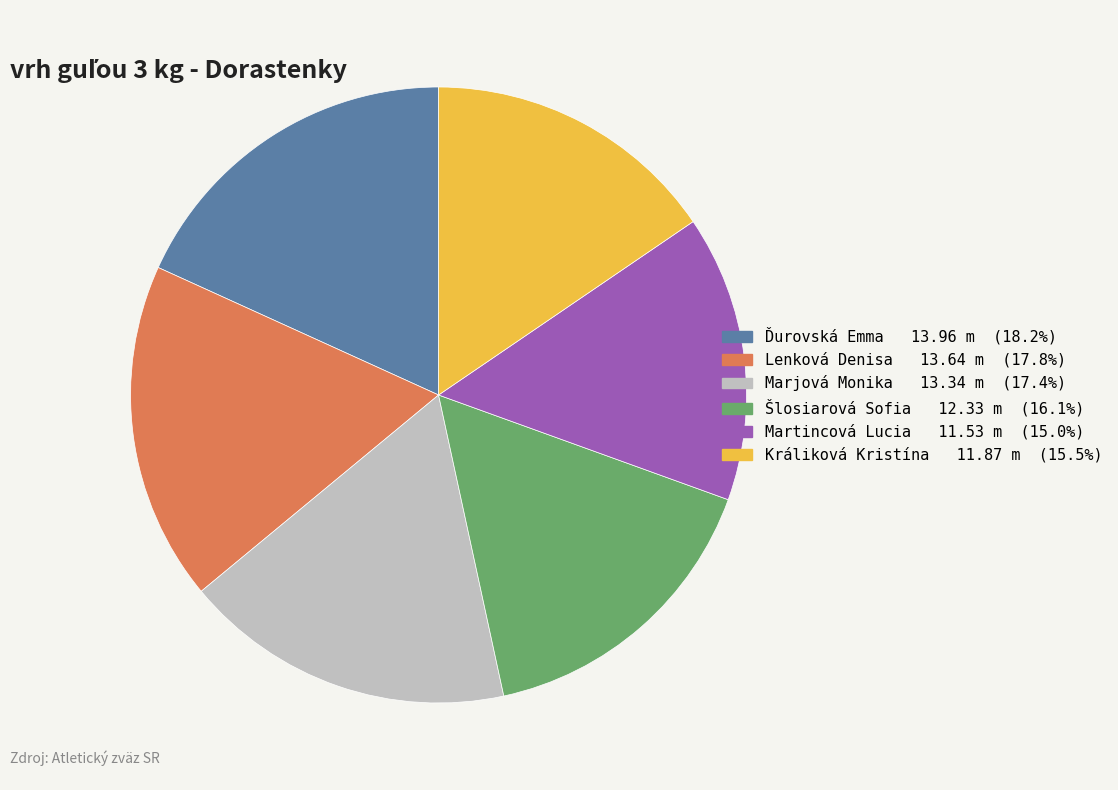

Between Marjová Monika and Martincová Lucia, which is larger?

Marjová Monika